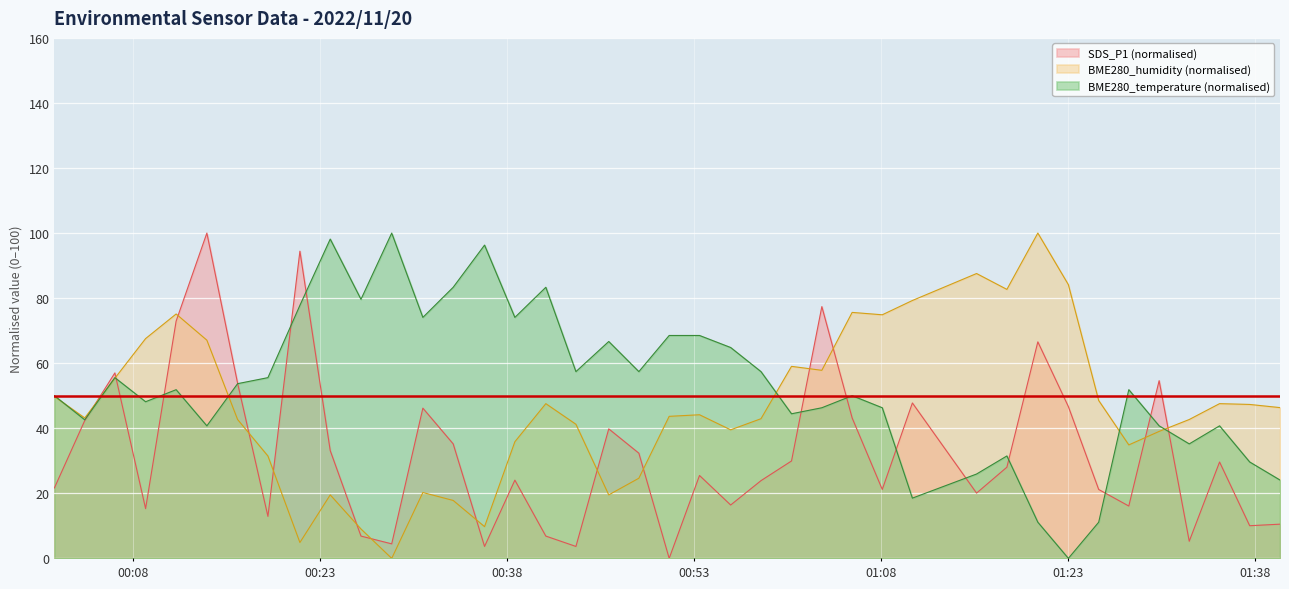

Which category has the lowest value in the BME280_humidity series?

2022/11/20 00:28:44